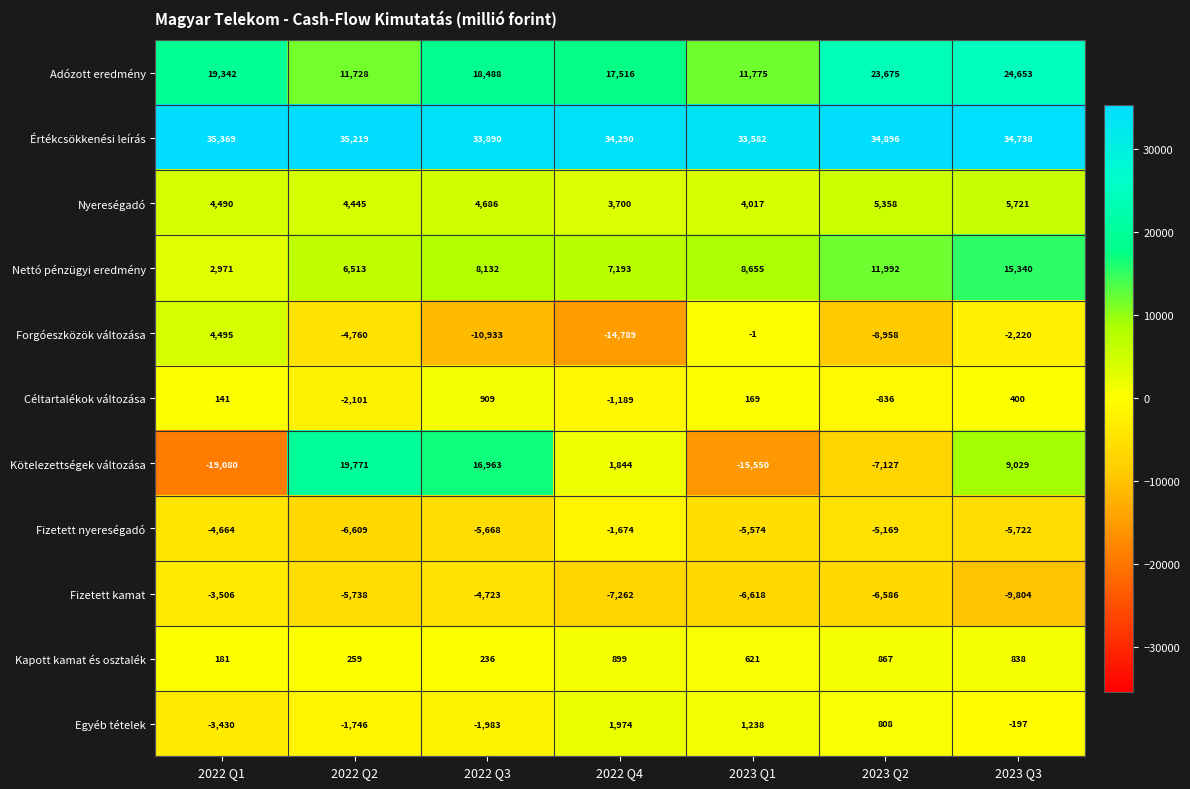

What is the average value of the Fizetett nyereségadó series?

-5011